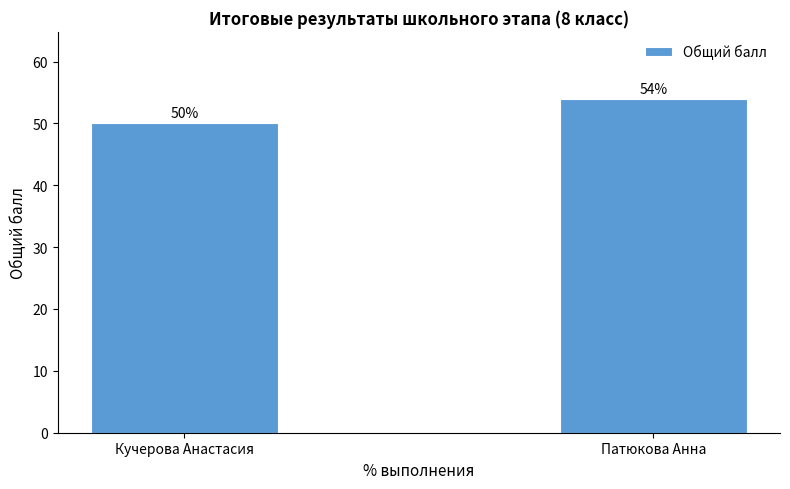

List the labels in order of value, smallest first.

Кучерова Анастасия, Патюкова Анна